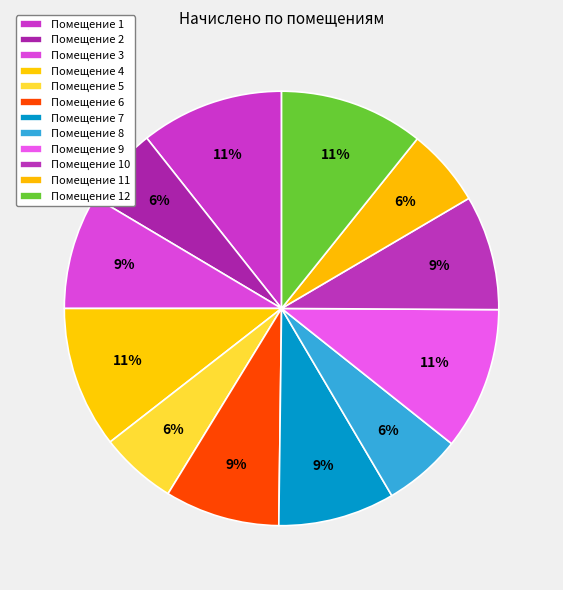

How many segments does this pie chart have?

12